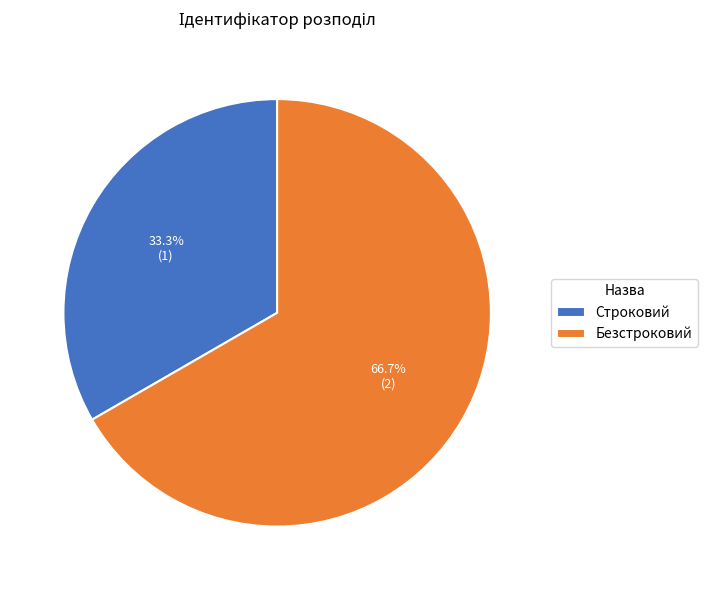

To the nearest percent, what percentage of the pie is Безстроковий?

67%